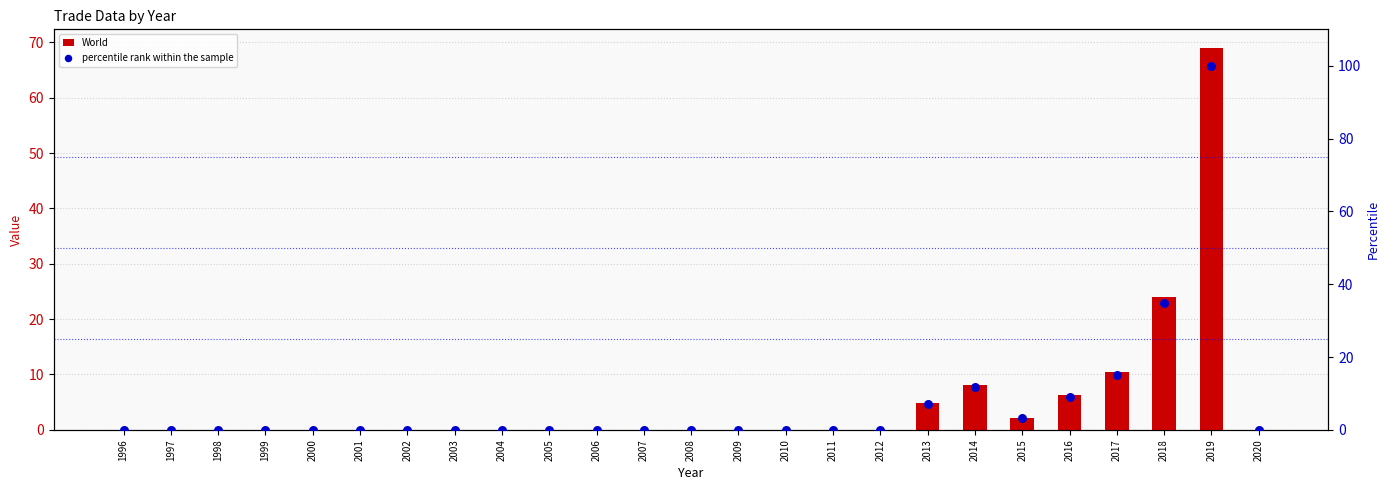

Which series reaches the maximum Y coordinate?

percentile rank within the sample